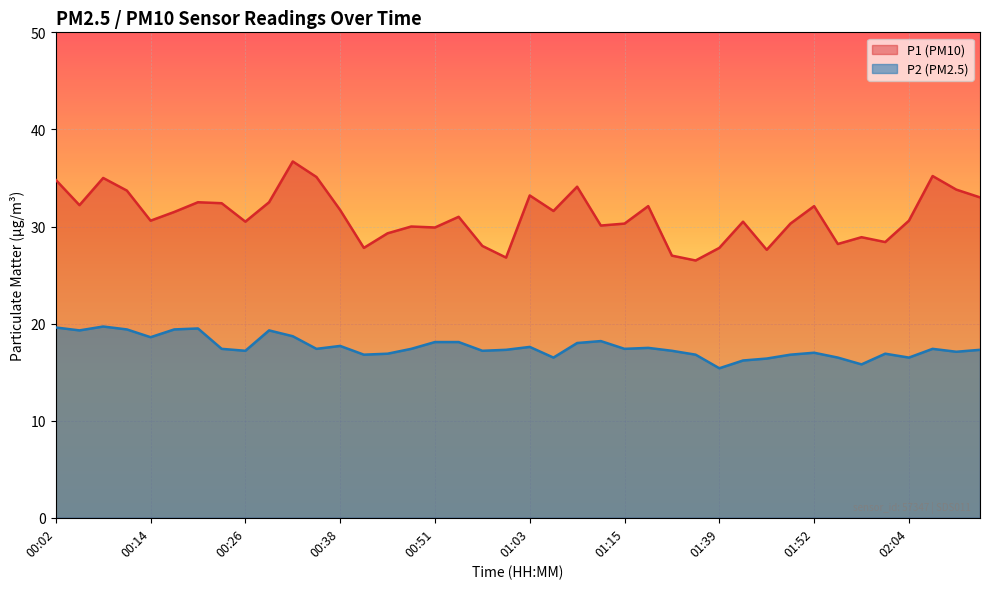

How many lines are shown in the chart?

2